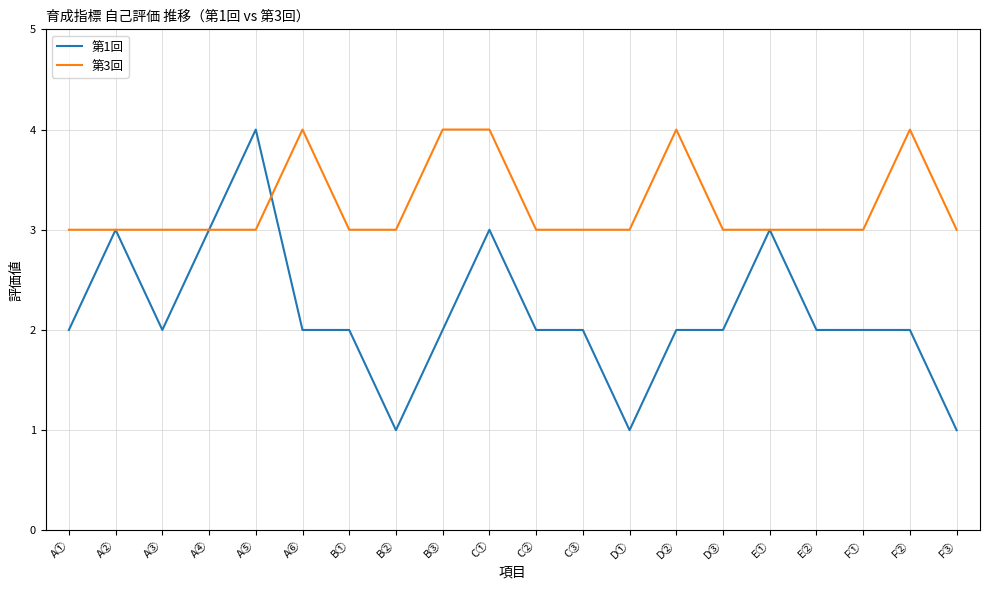

What position from the left is E②?

17